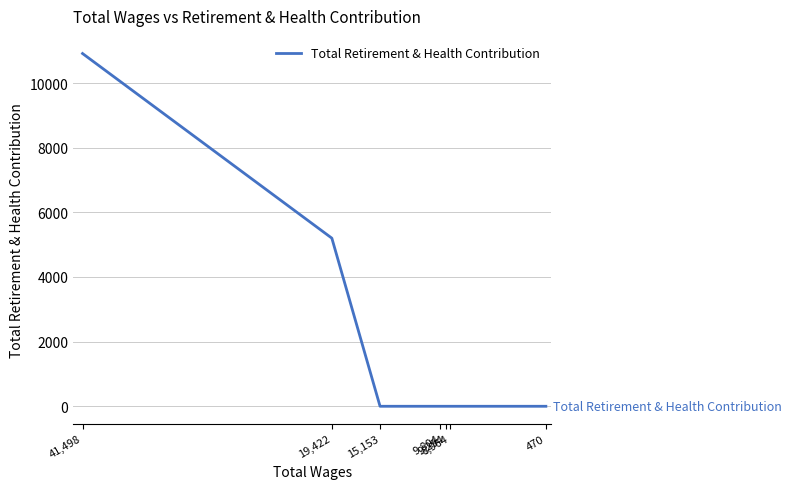

The chart shows a value of 0 at 15,153. True or false?

True